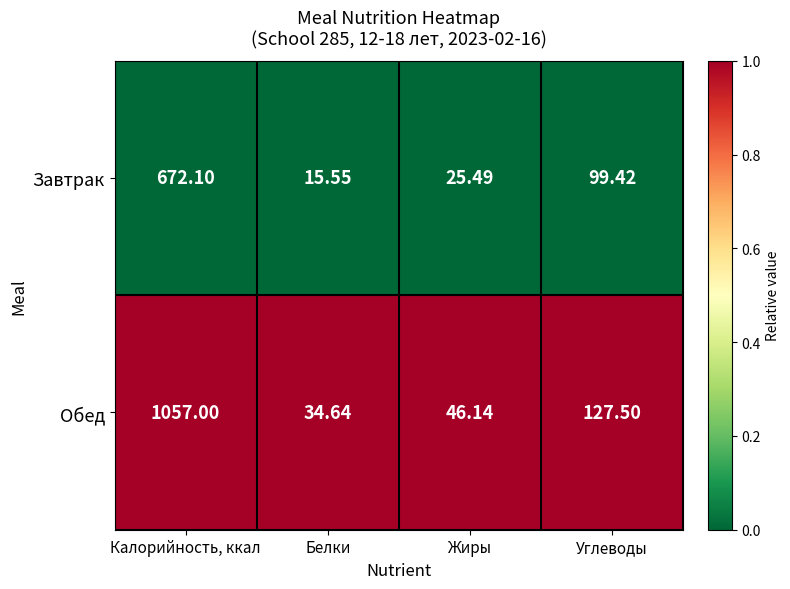

At Белки, list the series in order from smallest to largest.

Завтрак, Обед